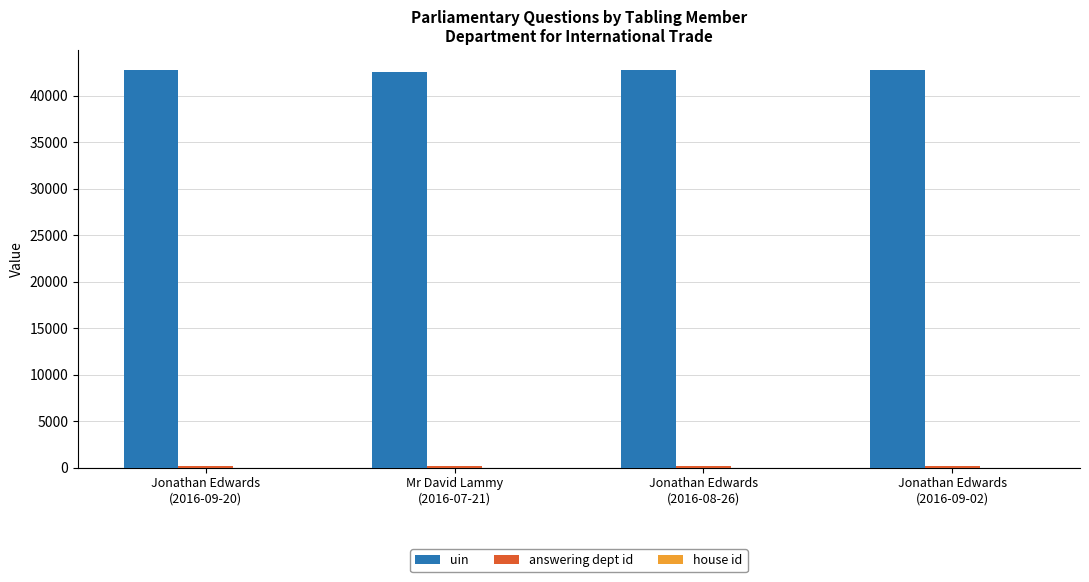

What is the maximum value shown in the chart?

42776